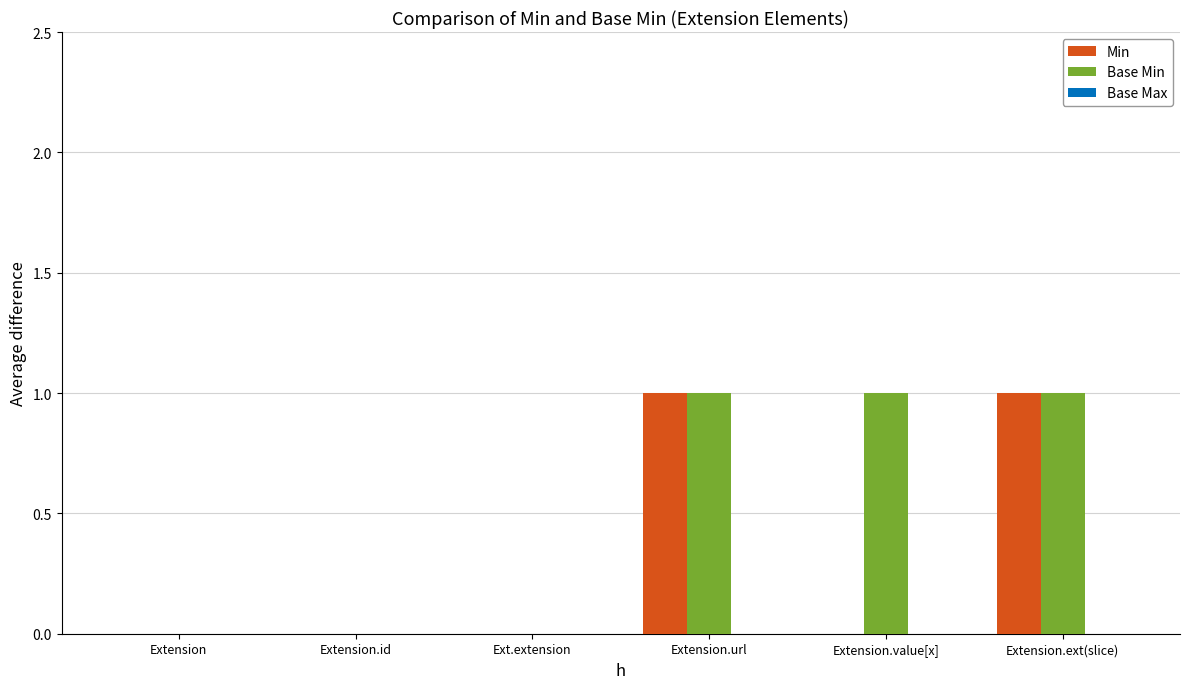

True or false: Min has a value of 0 at Extension.value[x].

True